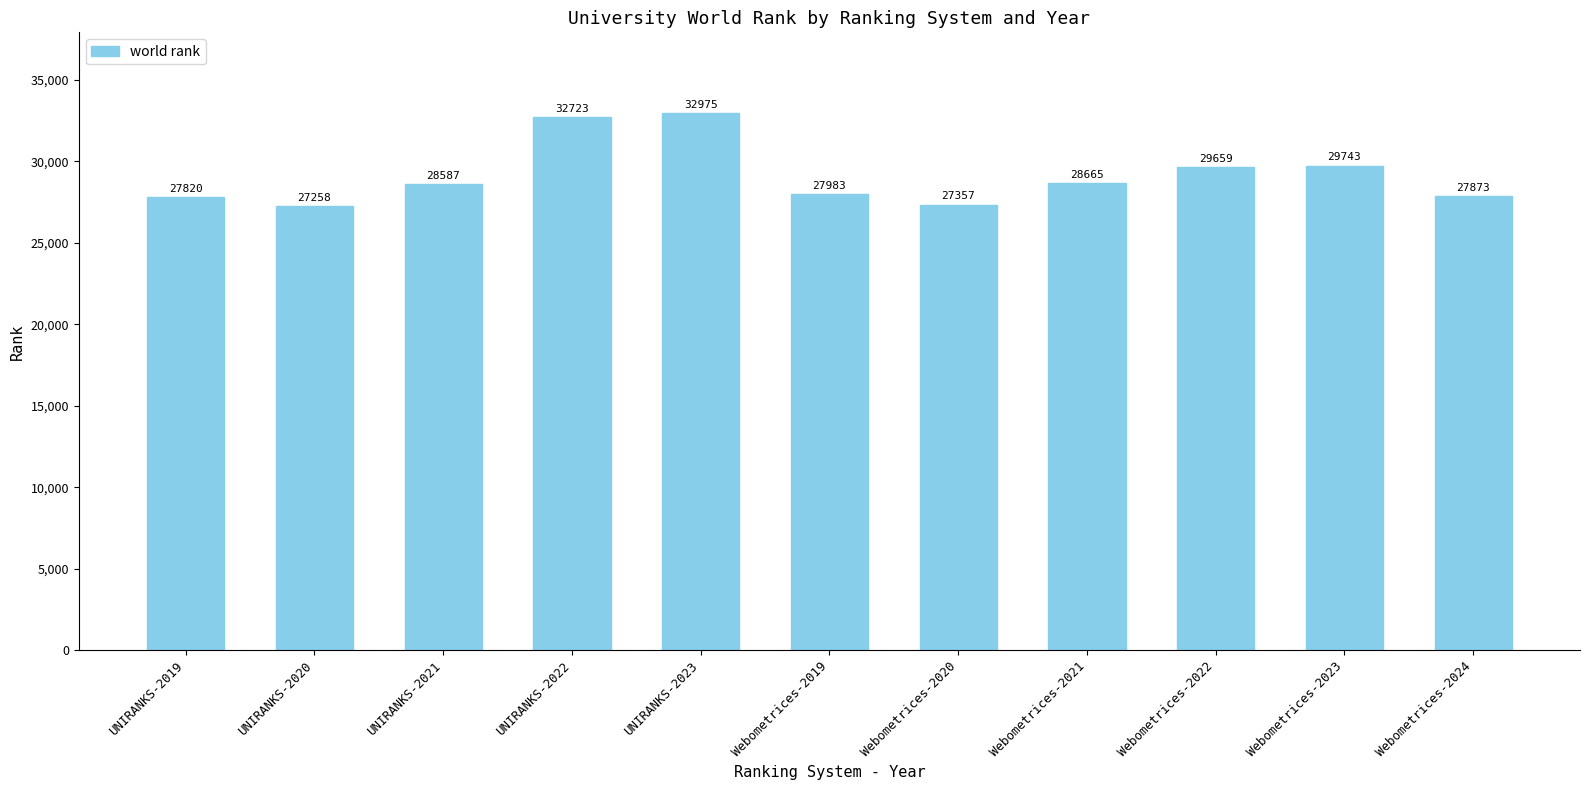

What is the label of the 8th bar from the left?

Webometrices-2021